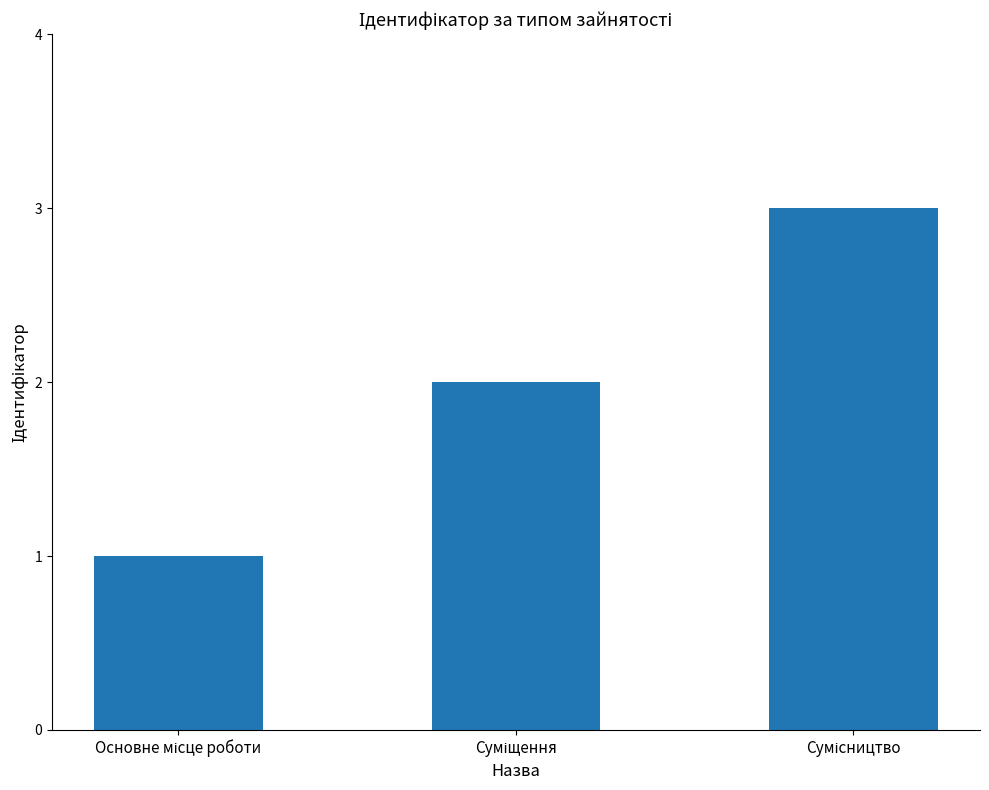

What is the greatest value displayed?

3